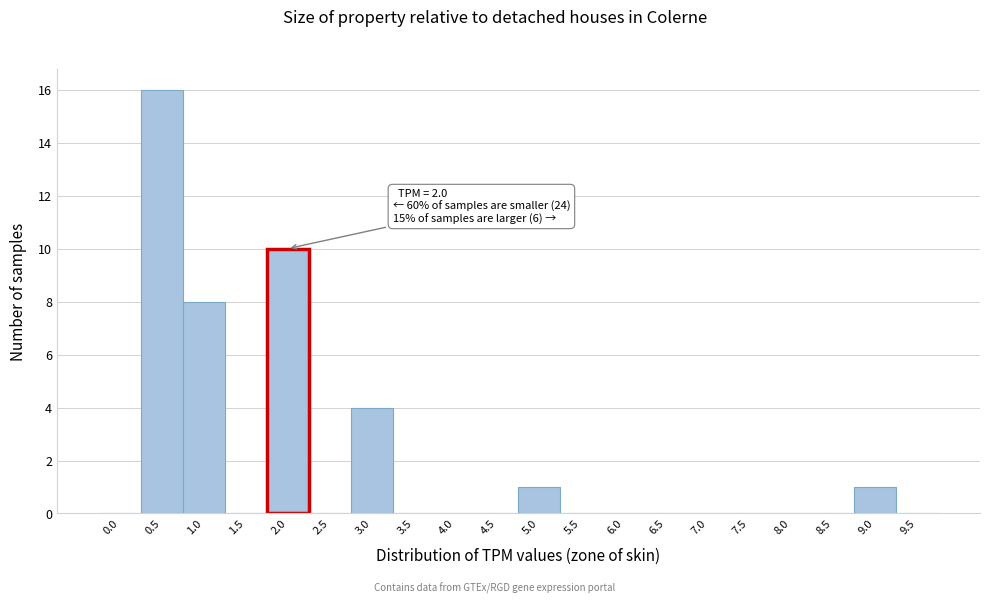

Reading right to left, extract all data points from this chart.

9.5=0	9.0=1	8.5=0	8.0=0	7.5=0	7.0=0	6.5=0	6.0=0	5.5=0	5.0=1	4.5=0	4.0=0	3.5=0	3.0=4	2.5=0	2.0=10	1.5=0	1.0=8	0.5=16	0.0=0